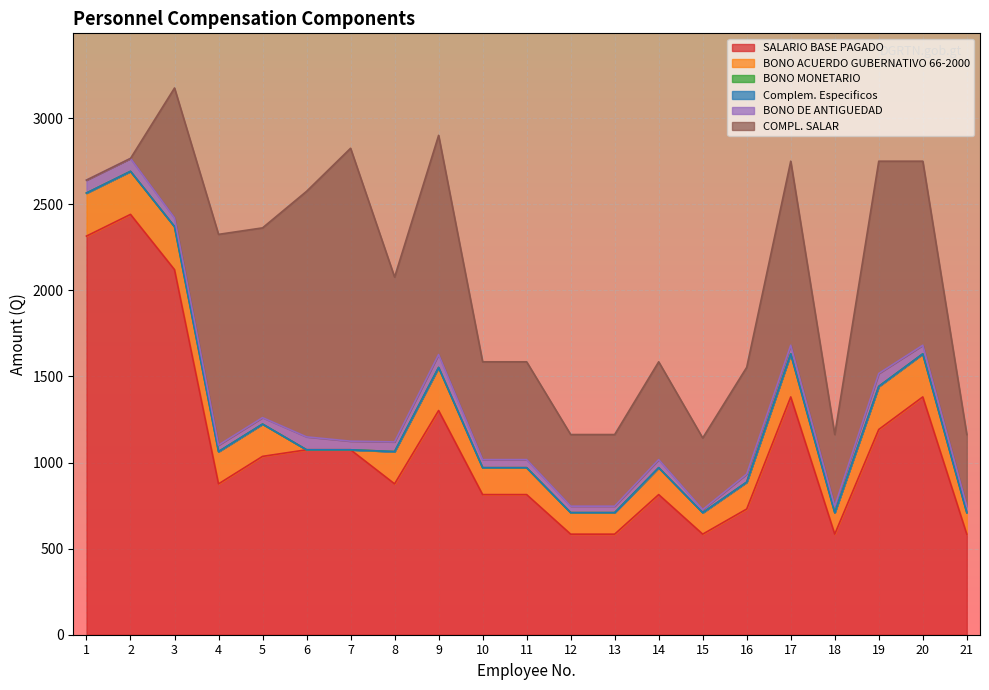

What is the spread (max minus min) of values at 10?

813.8